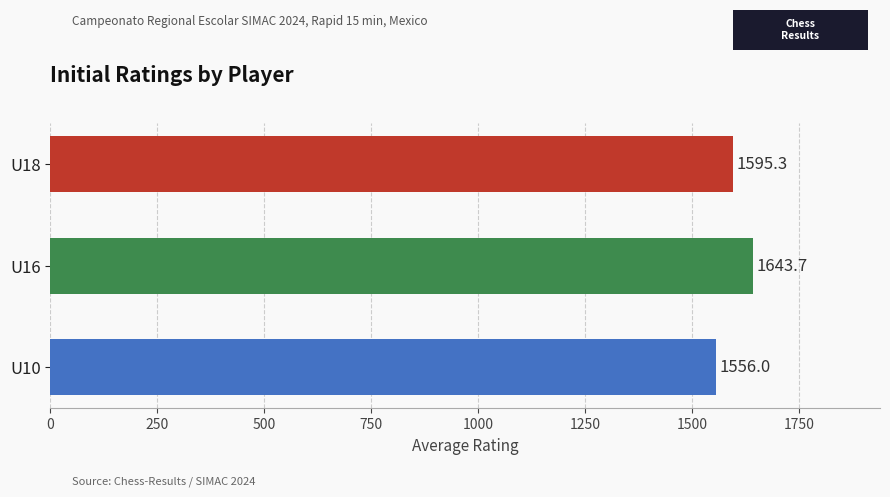

Reading bottom to top, extract all data points from this chart.

1556.0	1643.7	1595.3